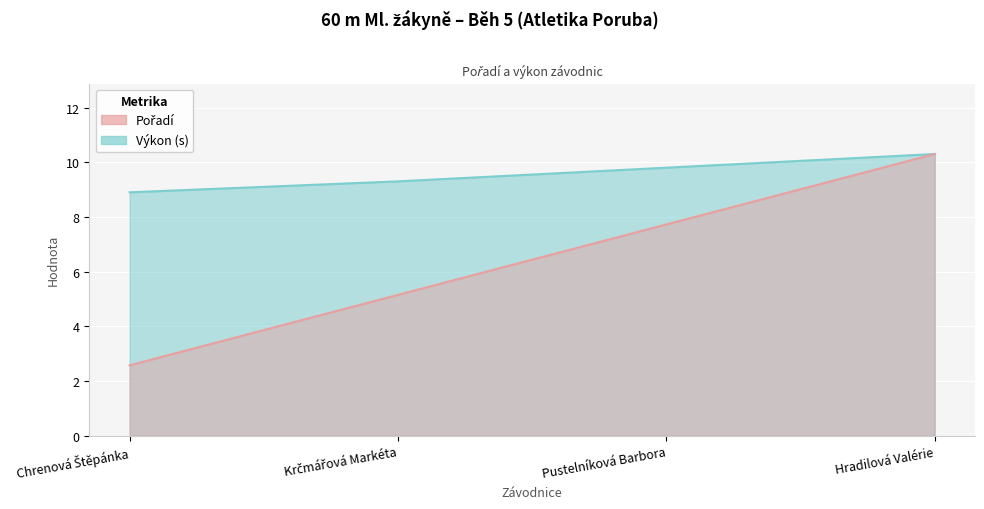

What is the total value across all series at Pustelníková Barbora?

17.5